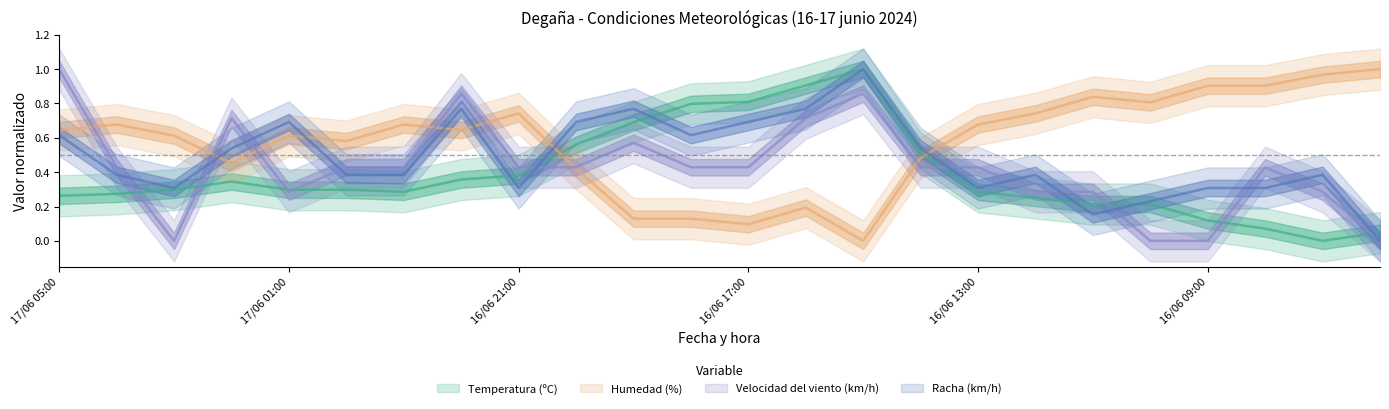

At how many categories does at least one series exceed 0?

24